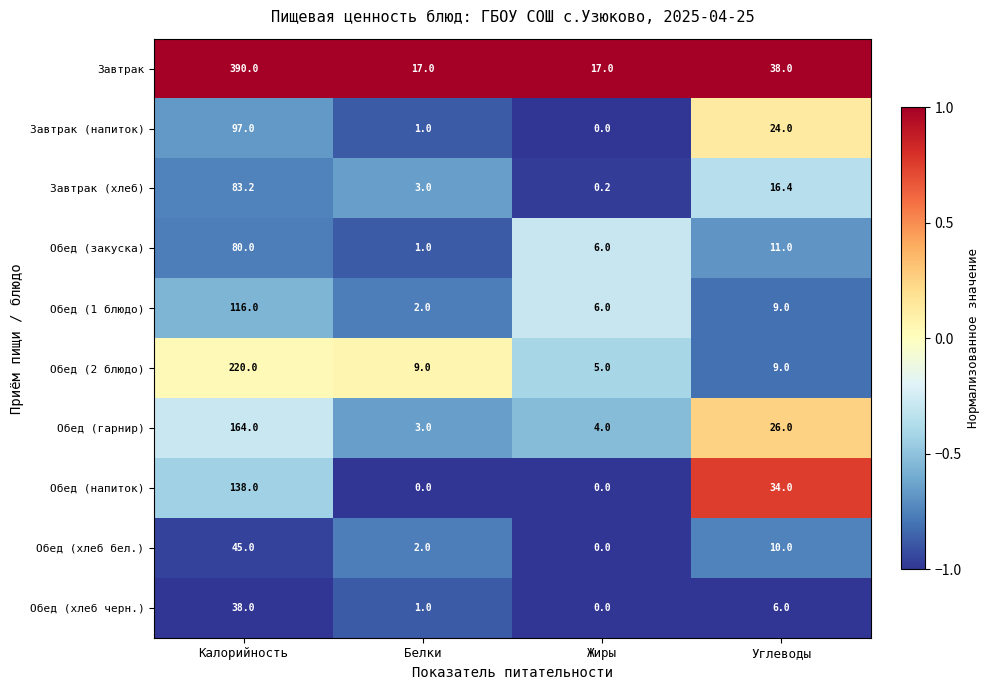

Where is Завтрак (напиток) nearest to the value 48?

Углеводы